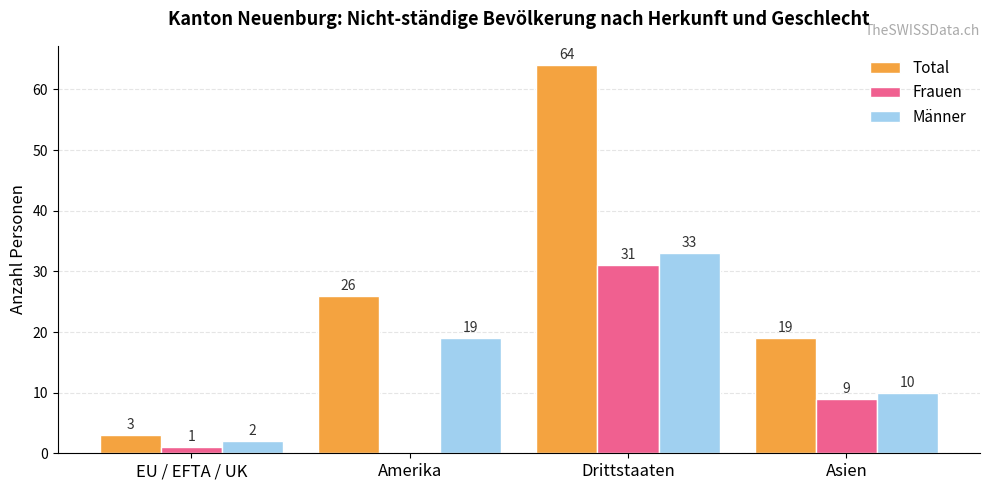

Which category has the highest value across all series?

Drittstaaten